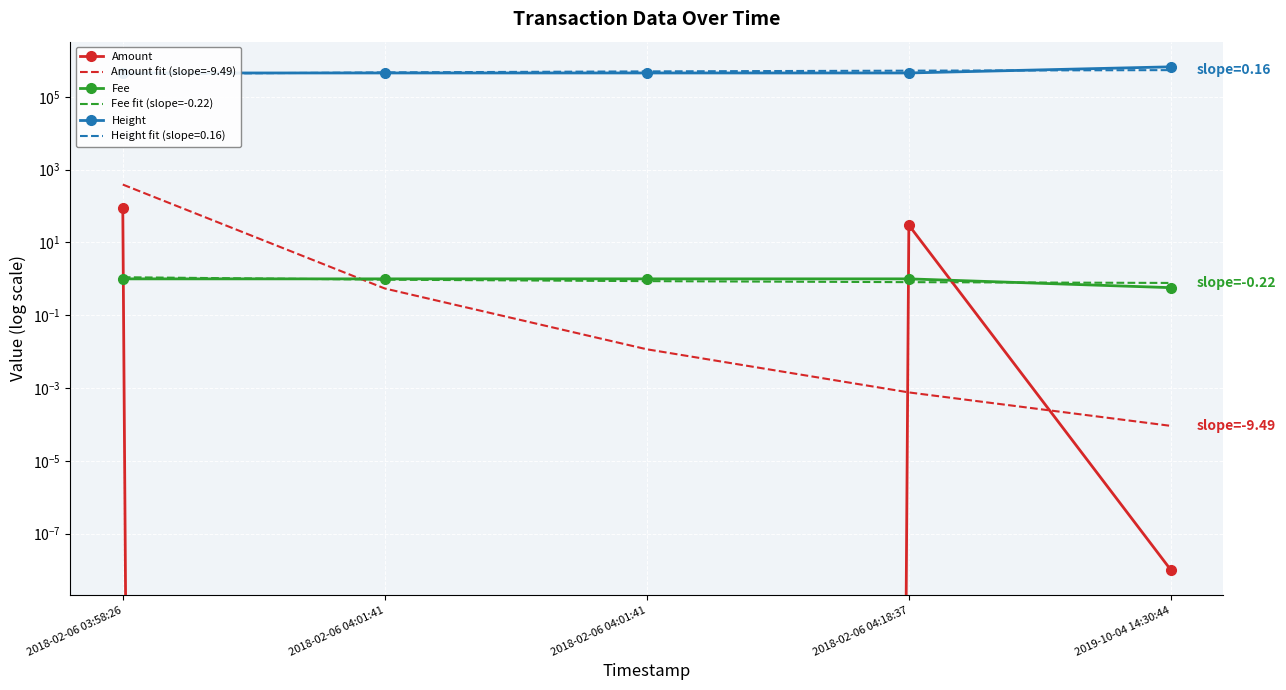

What is the label of the 1st point from the left?

2018-02-06 03:58:26